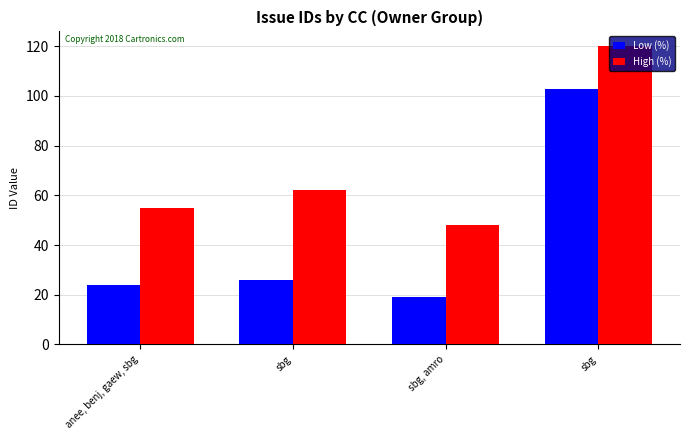

What is the maximum value for Low (%)?

103